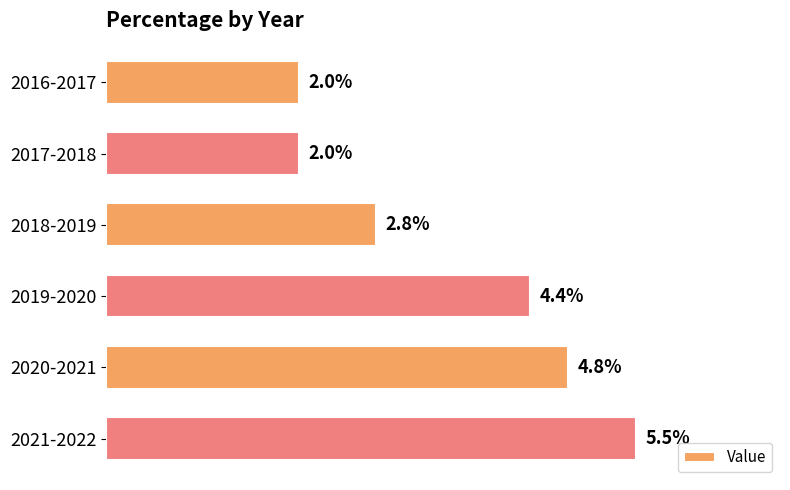

Between 2016-2017 and 2018-2019, which is larger?

2018-2019